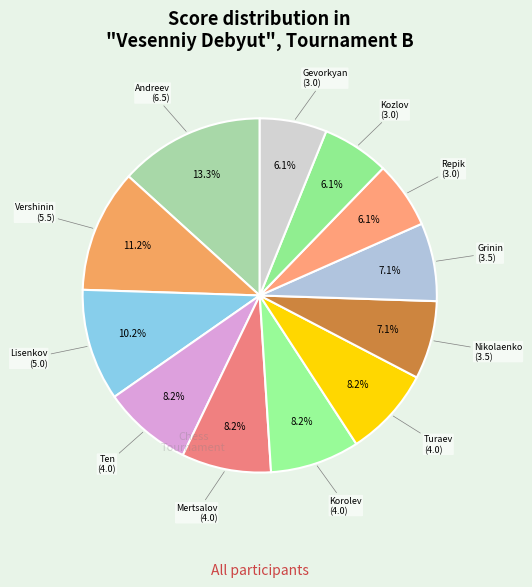

How many slices are in this pie chart?

12